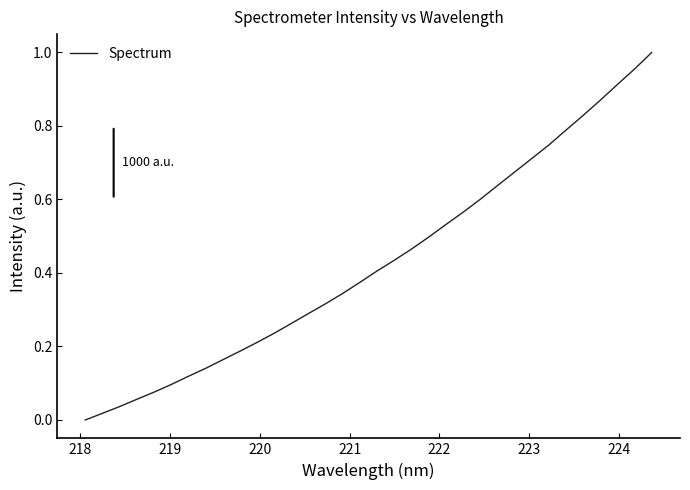

Reading left to right, transcribe all the data shown in this chart.

0.0	0.0	0.0	0.1	0.1	0.1	0.1	0.1	0.2	0.2	0.2	0.2	0.3	0.3	0.3	0.3	0.4	0.4	0.4	0.5	0.5	0.5	0.6	0.6	0.6	0.7	0.7	0.7	0.8	0.8	0.9	0.9	1.0	1.0